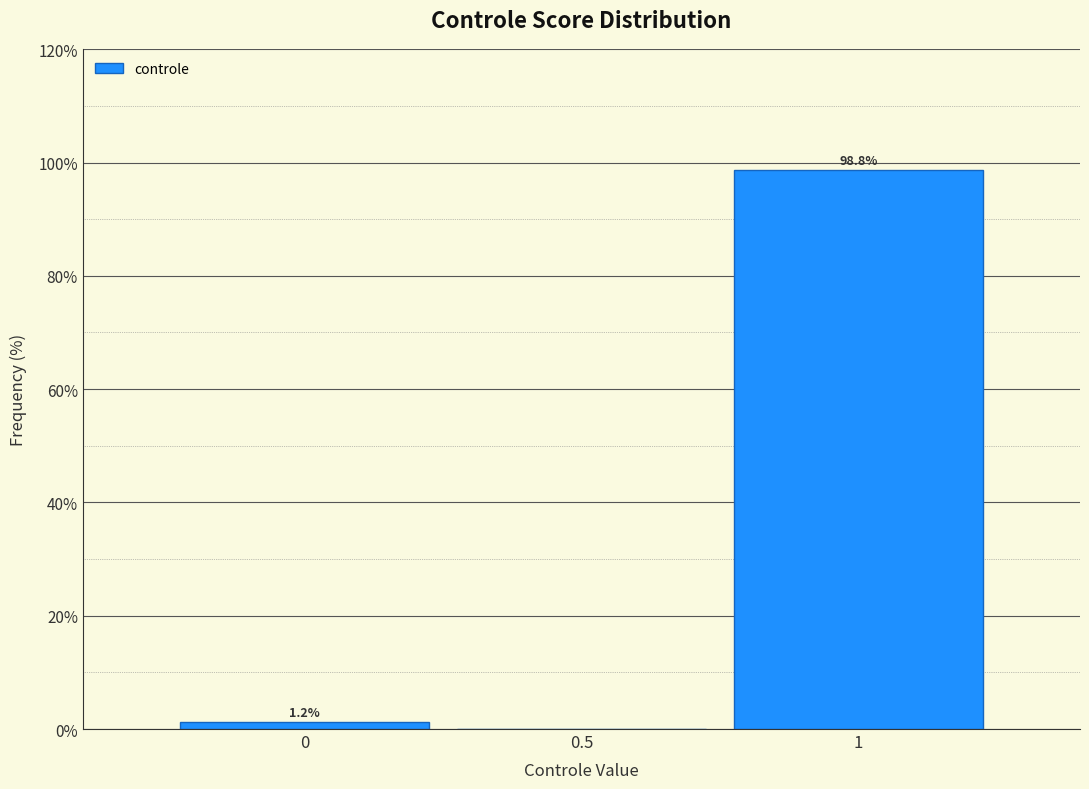

Reading left to right, extract all data points from this chart.

0=1.2	0.5=0.0	1=98.8